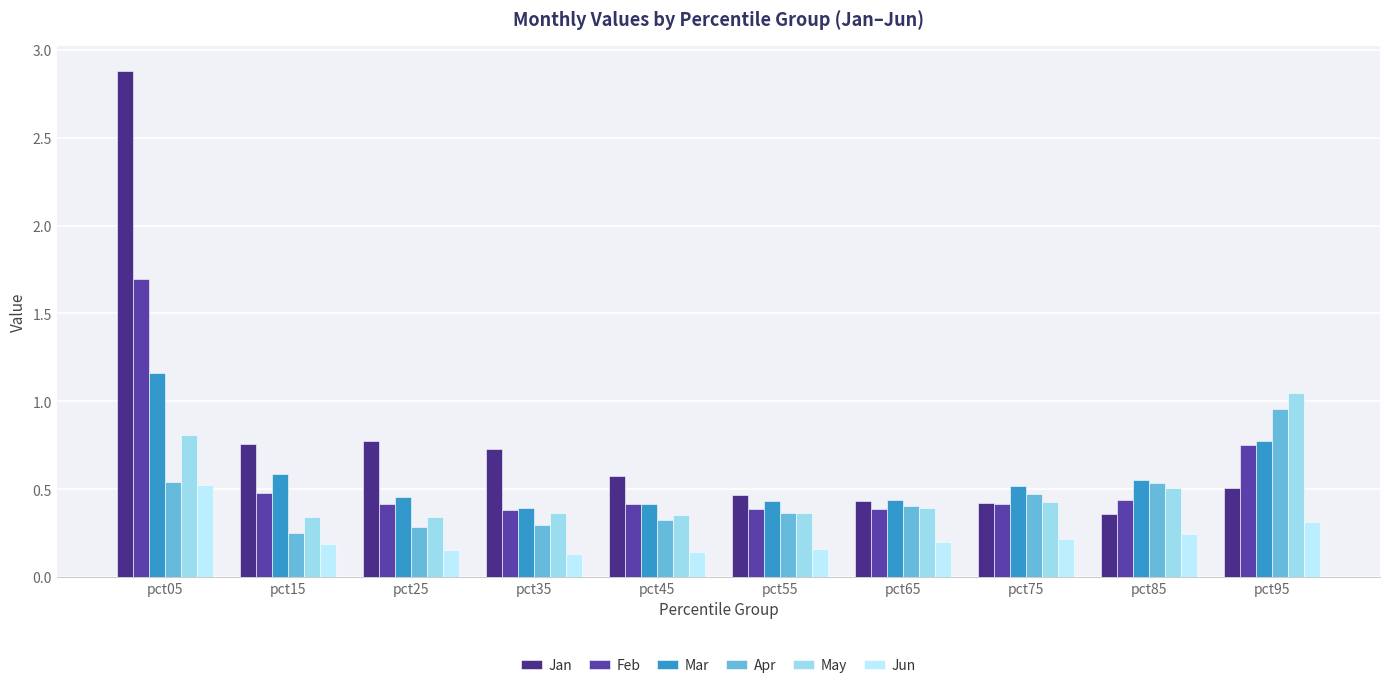

Which series has the largest total across all categories?

Jan